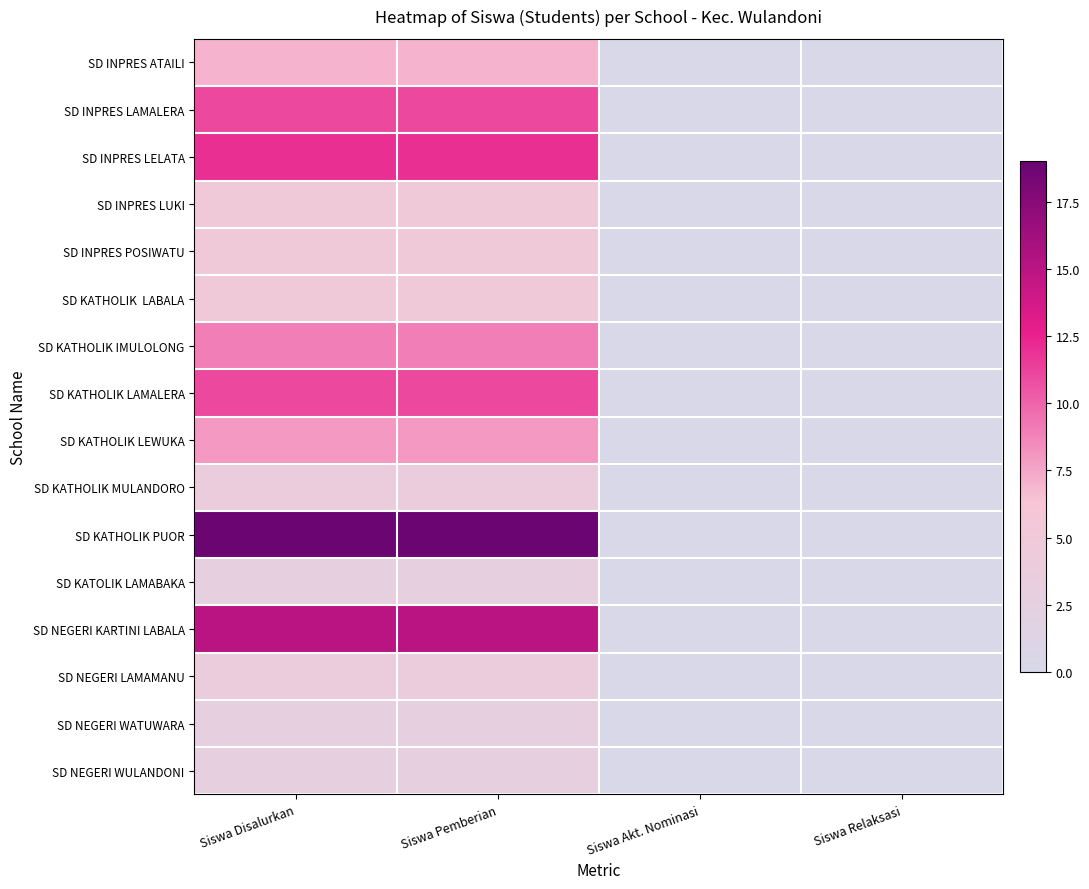

Which has a higher value, Siswa Disalurkan or Siswa Akt. Nominasi?

Siswa Disalurkan